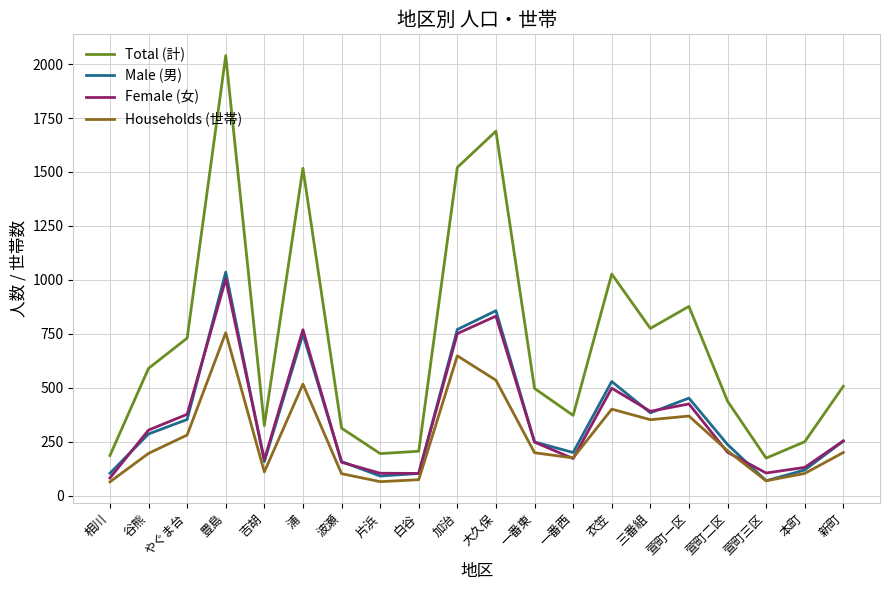

What position from the left is やぐま台?

3